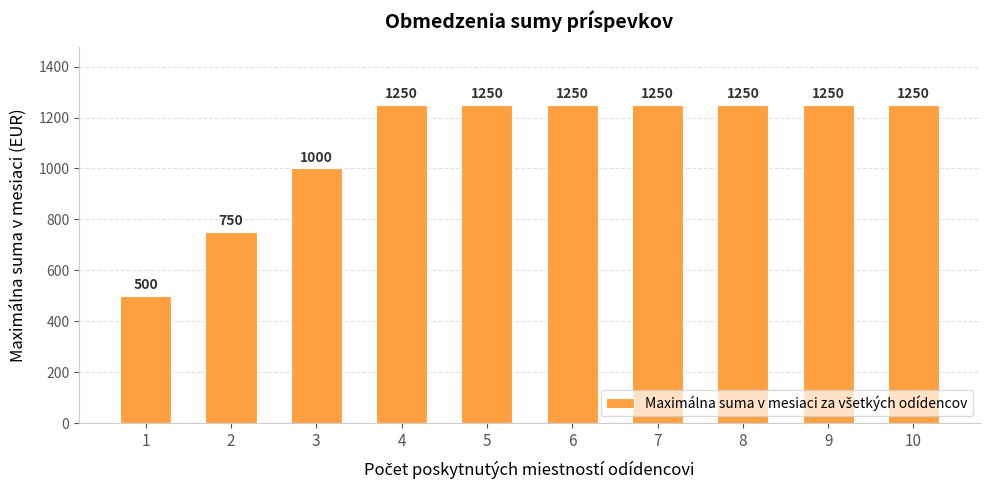

How many distinct data groups are displayed?

1